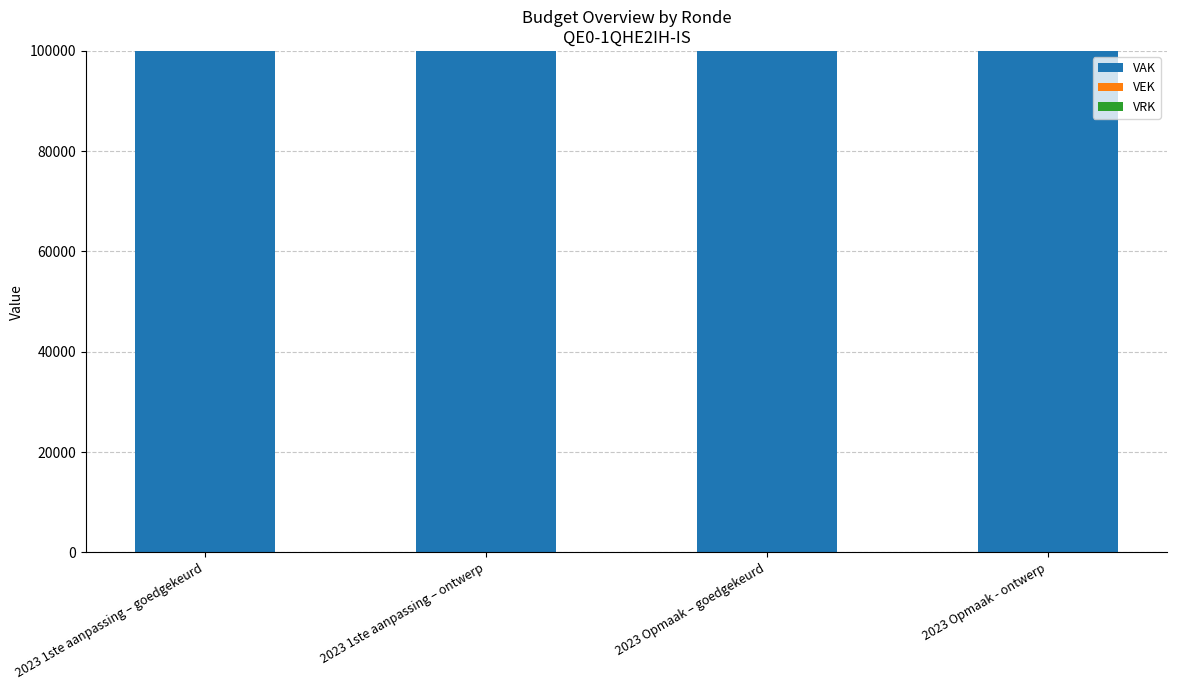

Which series has the largest total across all categories?

VAK